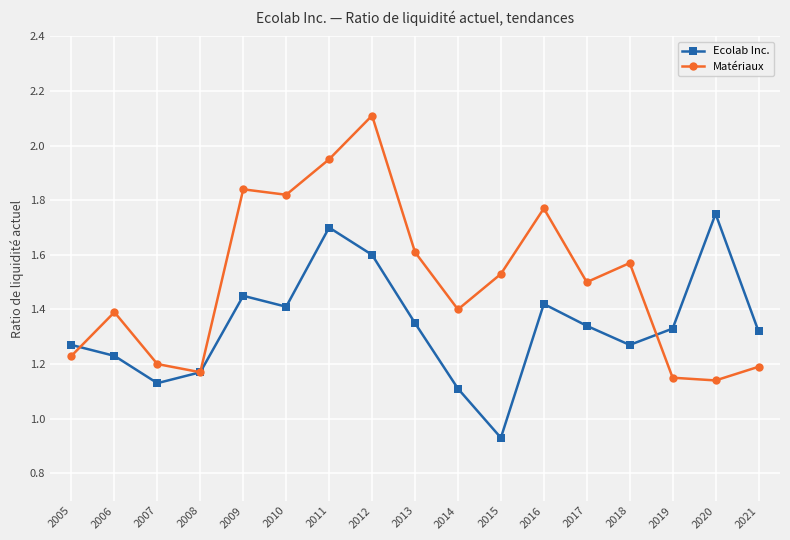

What is the greatest value displayed?

2.1